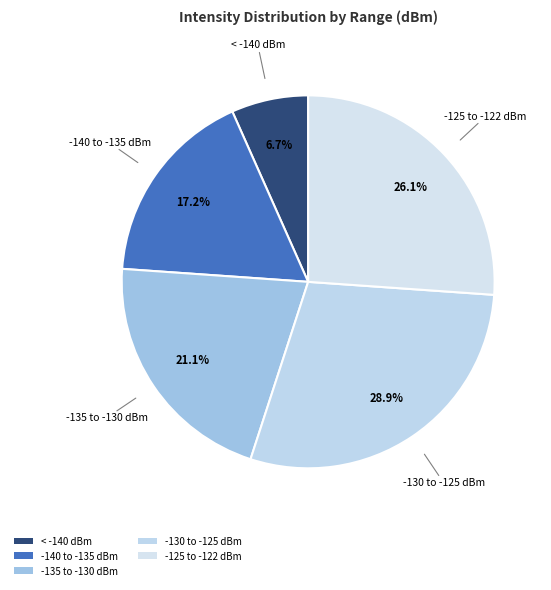

Count the number of slices in the pie.

5